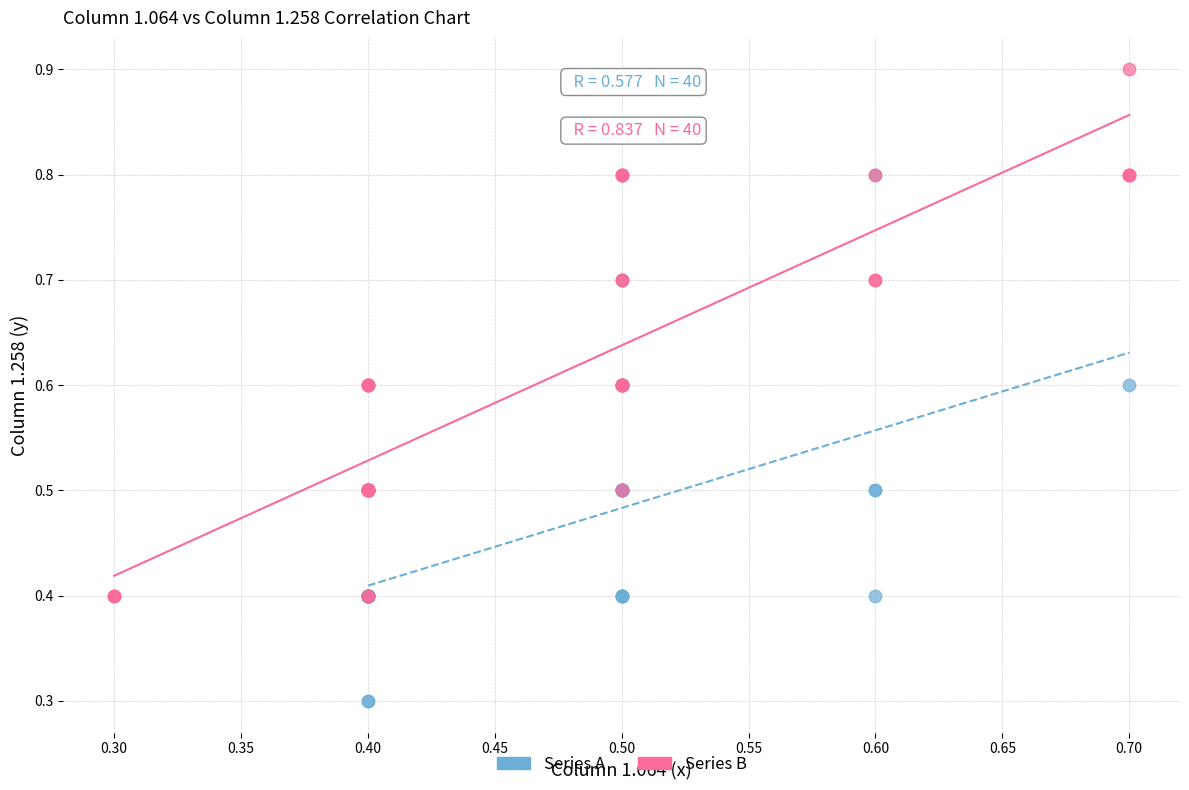

Which series reaches the maximum Y coordinate?

Series B